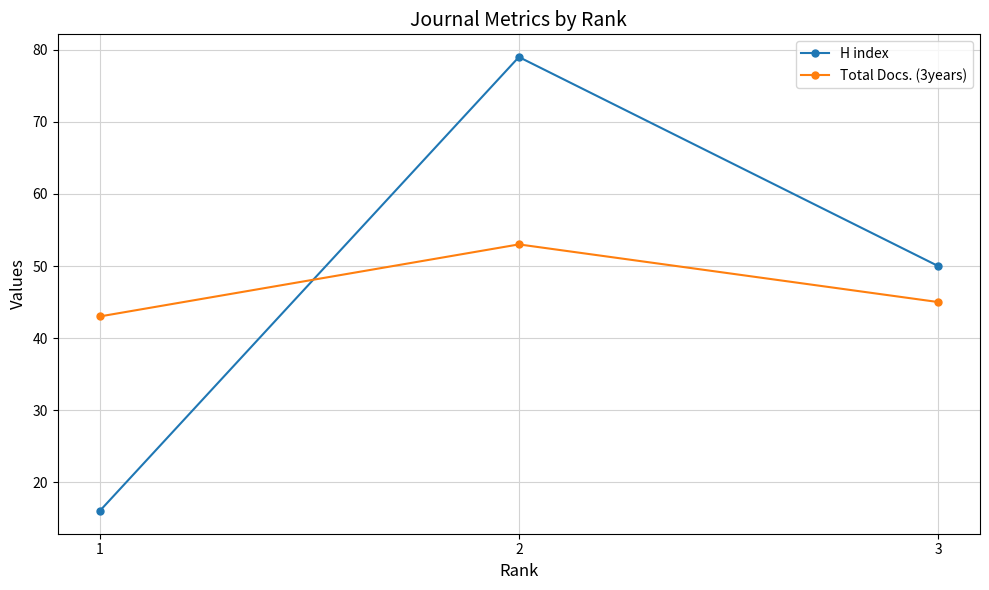

At which label does Total Docs. (3years) first exceed 45?

2